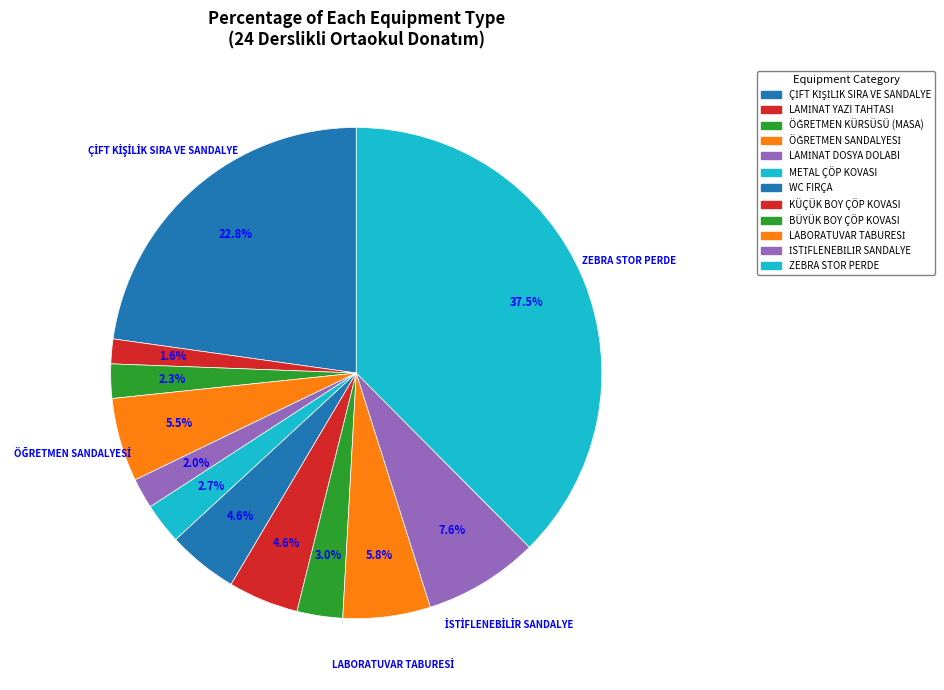

What percentage is the KÜÇÜK BOY ÇÖP KOVASI slice, to the nearest percent?

5%